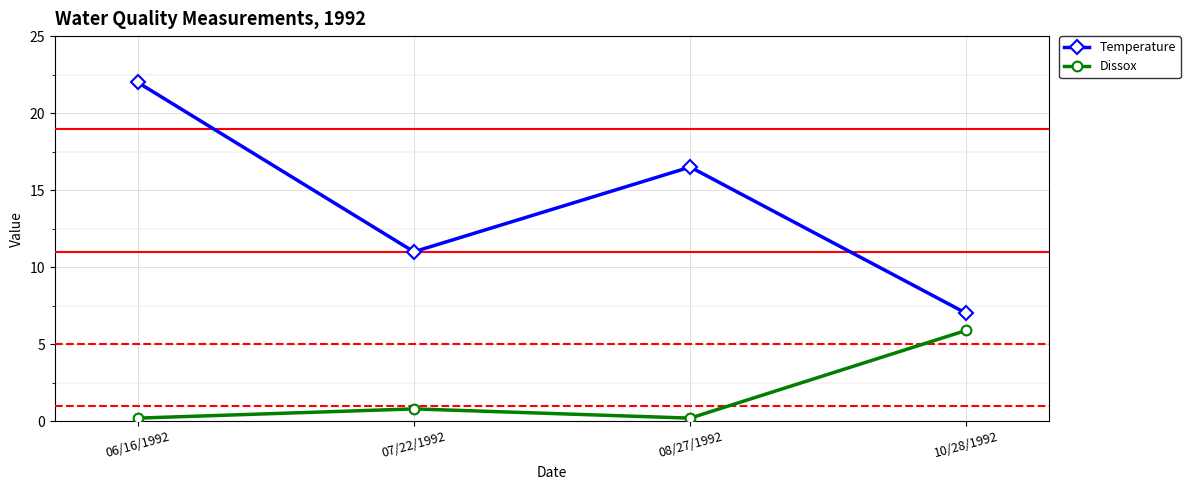

Which series has the largest total across all categories?

Temperature